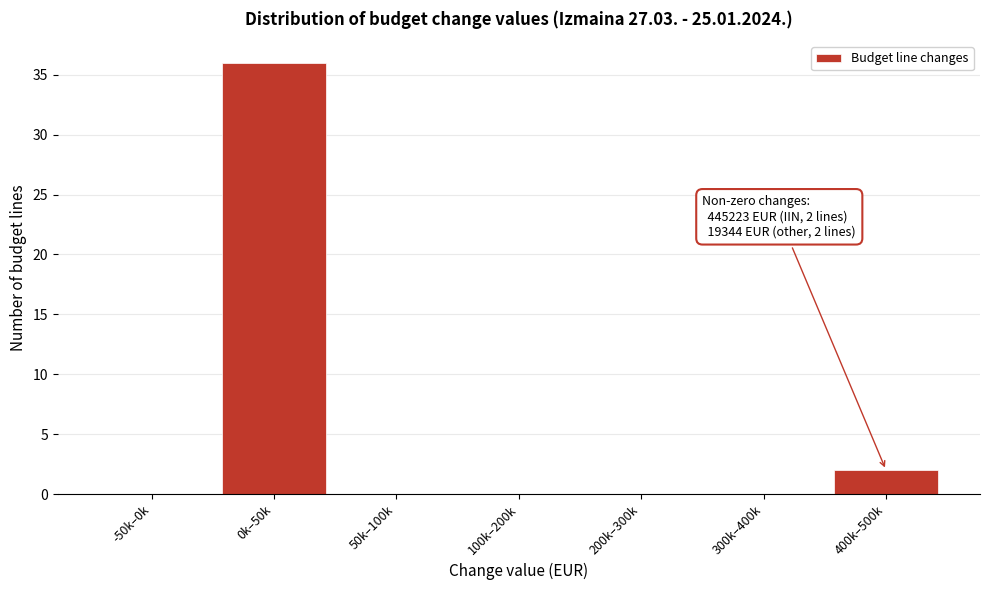

Reading left to right, extract all data points from this chart.

-50k–0k=0	0k–50k=36	50k–100k=0	100k–200k=0	200k–300k=0	300k–400k=0	400k–500k=2